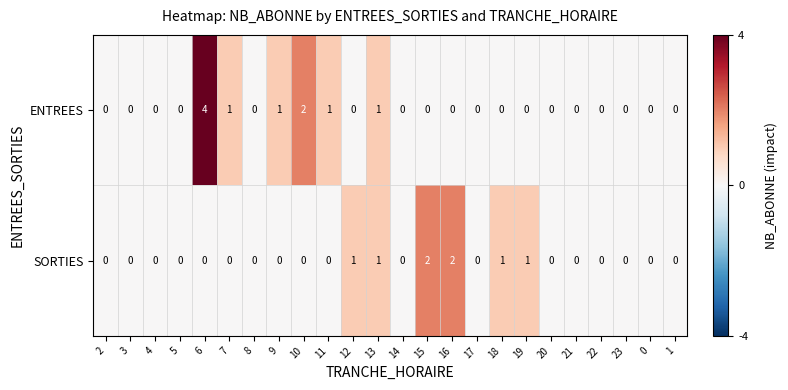

What is the sum of all SORTIES values?

8